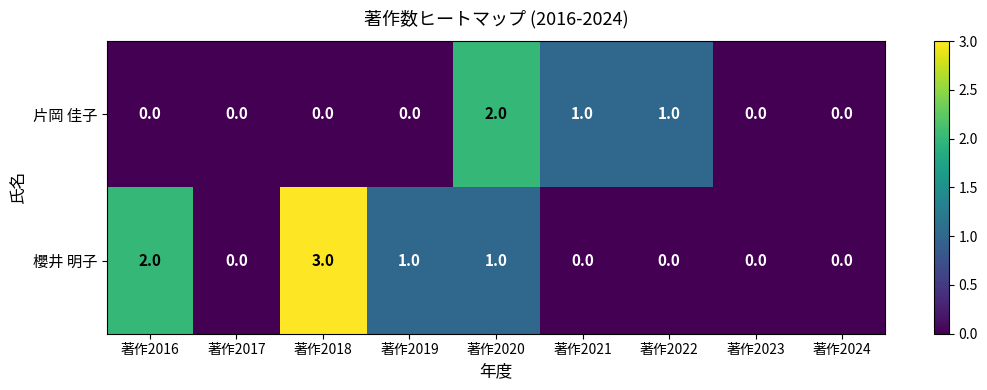

The value of 片岡 佳子 at 著作2016 is 0. True or false?

True